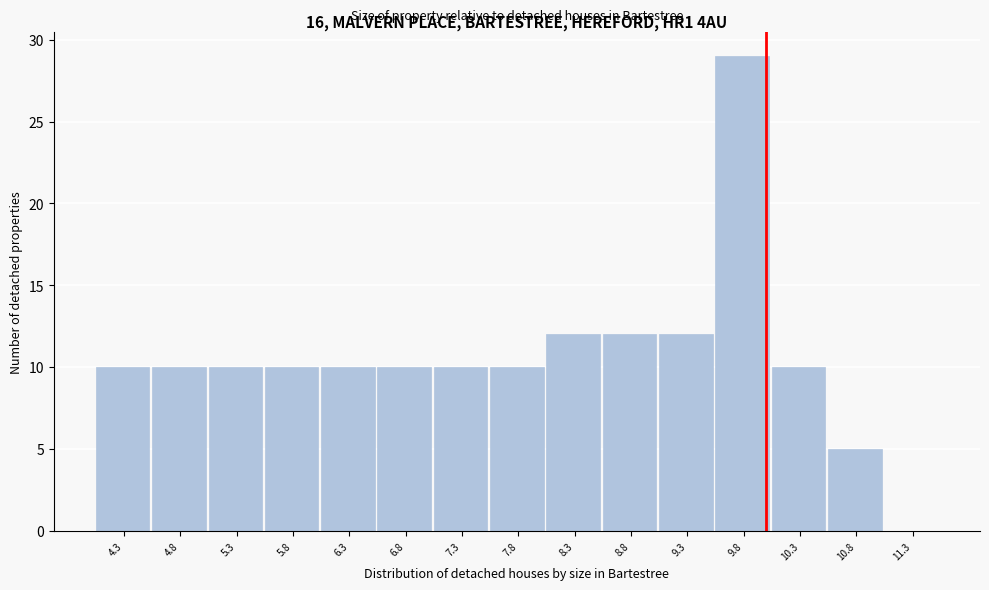

Reading left to right, extract all data points from this chart.

4.3=10	4.8=10	5.3=10	5.8=10	6.3=10	6.8=10	7.3=10	7.8=10	8.3=12	8.8=12	9.3=12	9.8=29	10.3=10	10.8=5	11.3=0